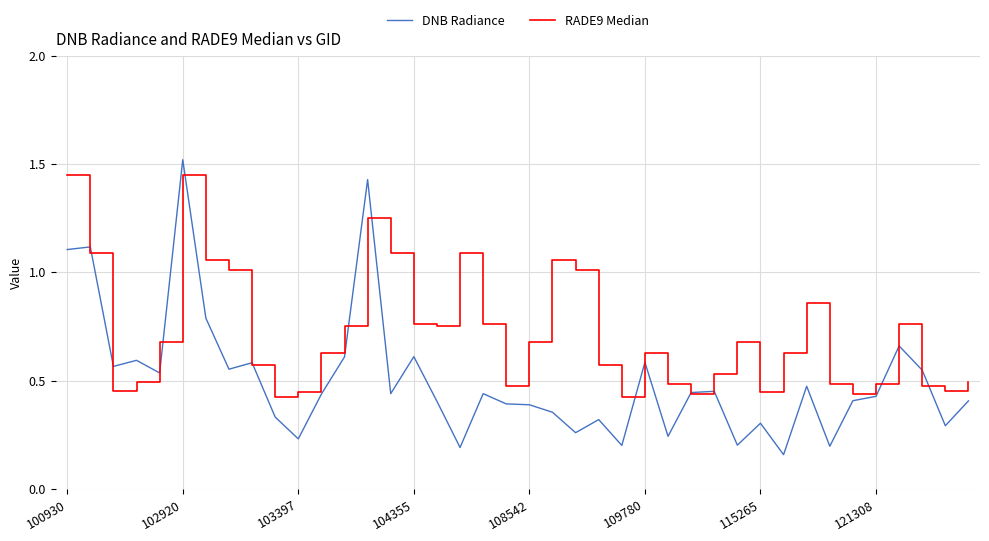

What is the maximum value shown in the chart?

1.5